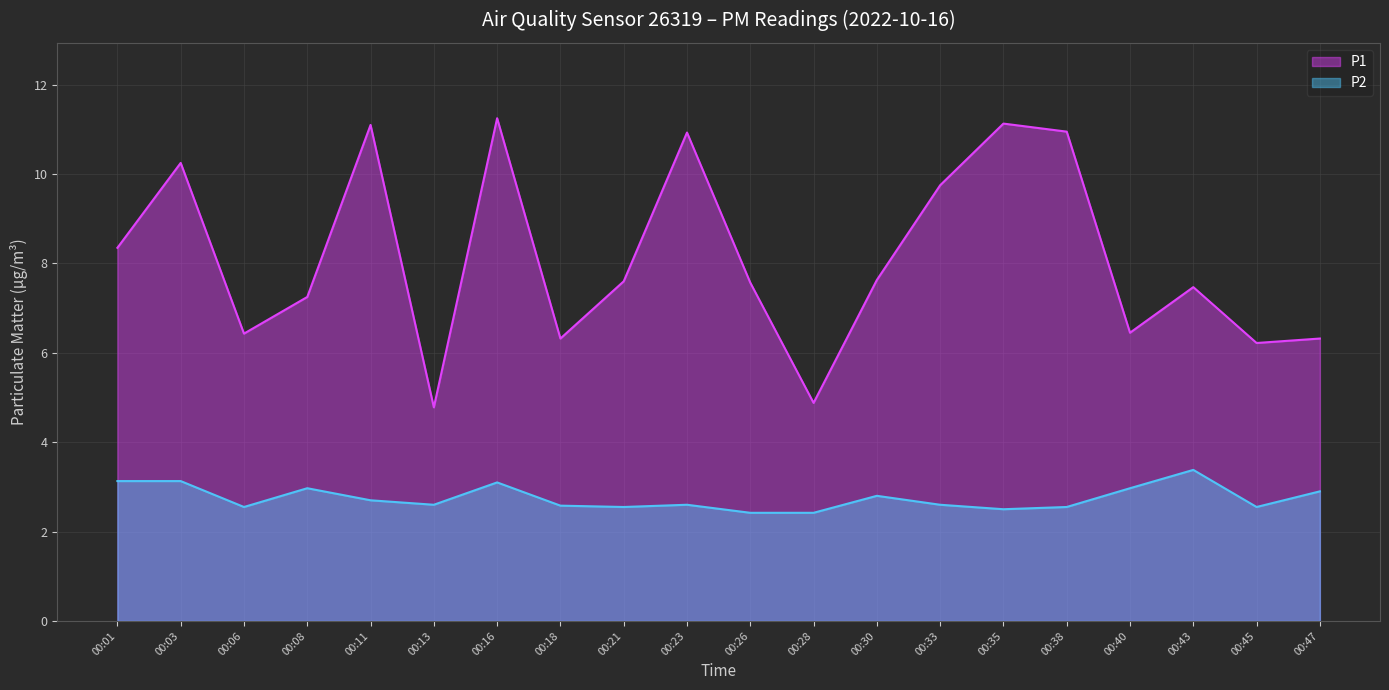

True or false: P1 and P2 cross at least once.

False